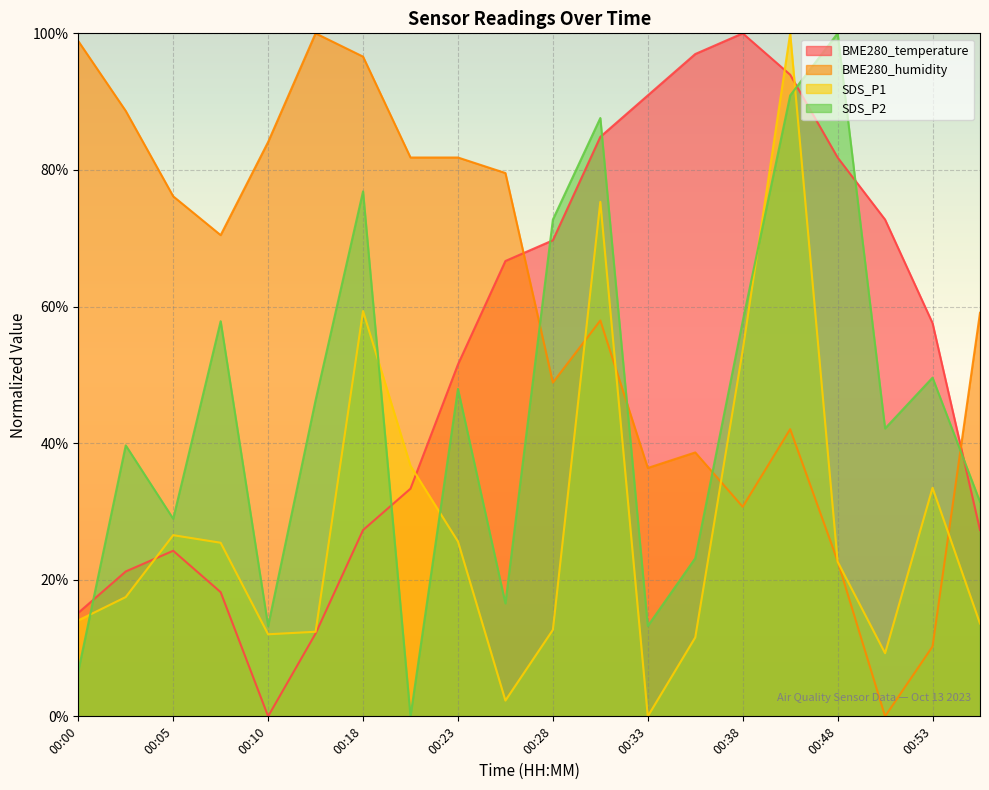

Which series has the widest spread of values?

BME280_temperature